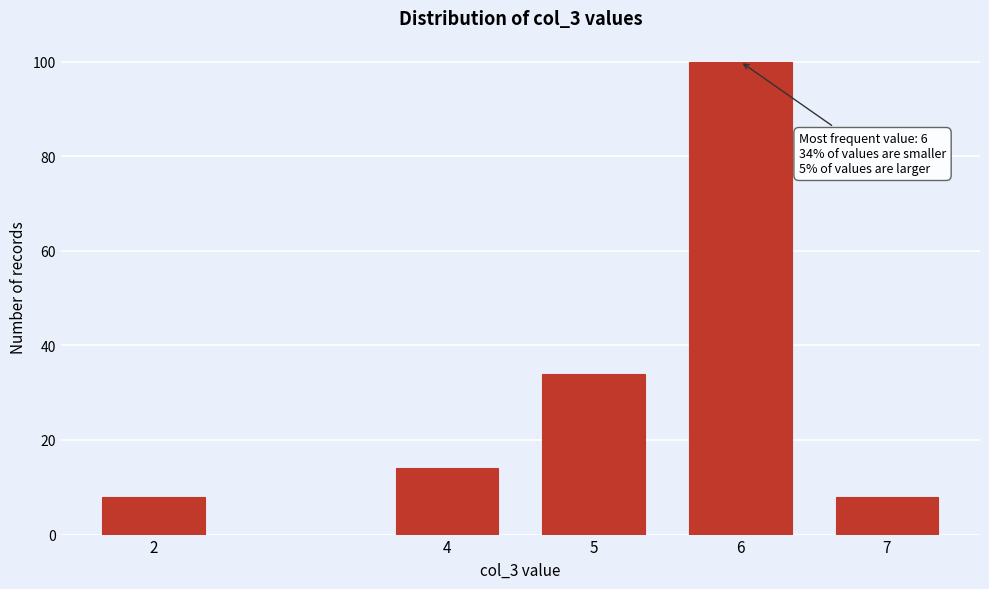

Reading left to right, list all the values displayed in this chart.

8	14	34	100	8